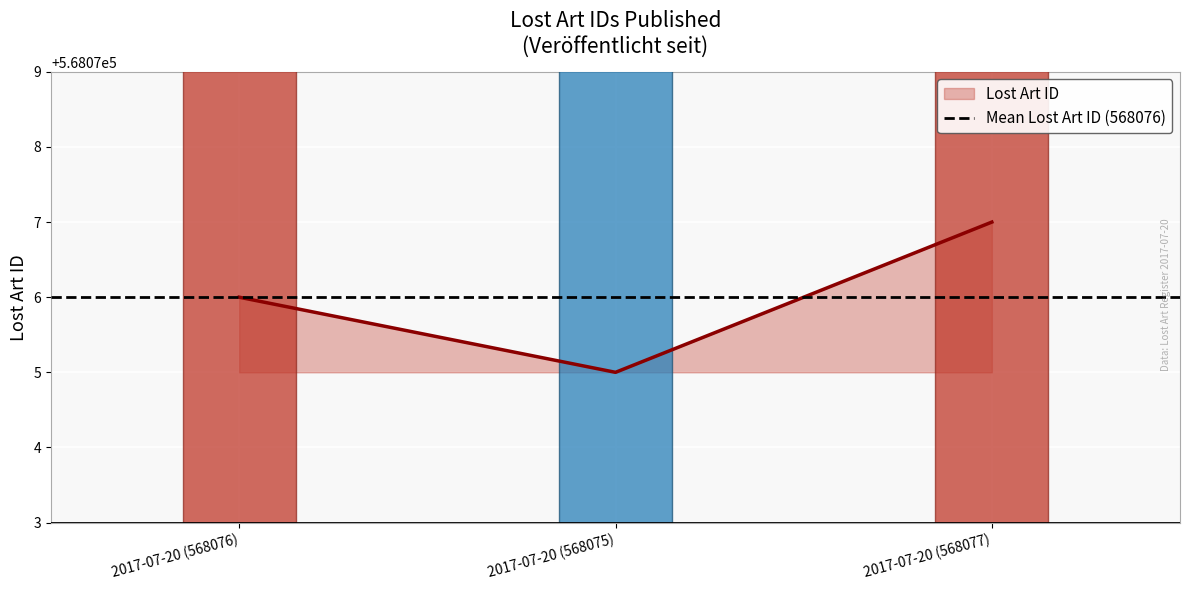

What position from the left is 2017-07-20 (568075)?

2